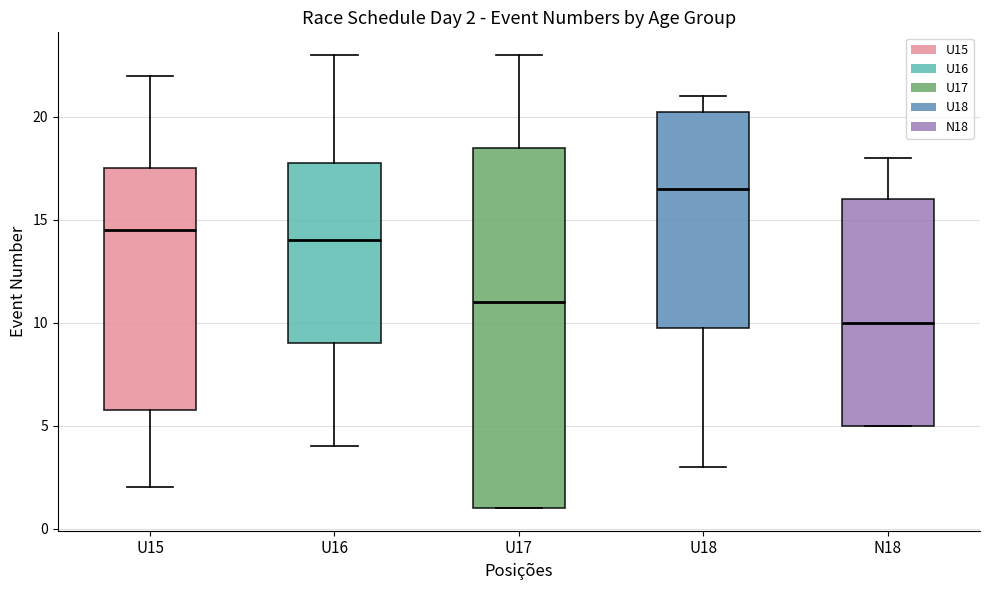

Comparing the boxes themselves (not the whiskers), which one is the tallest?

U17